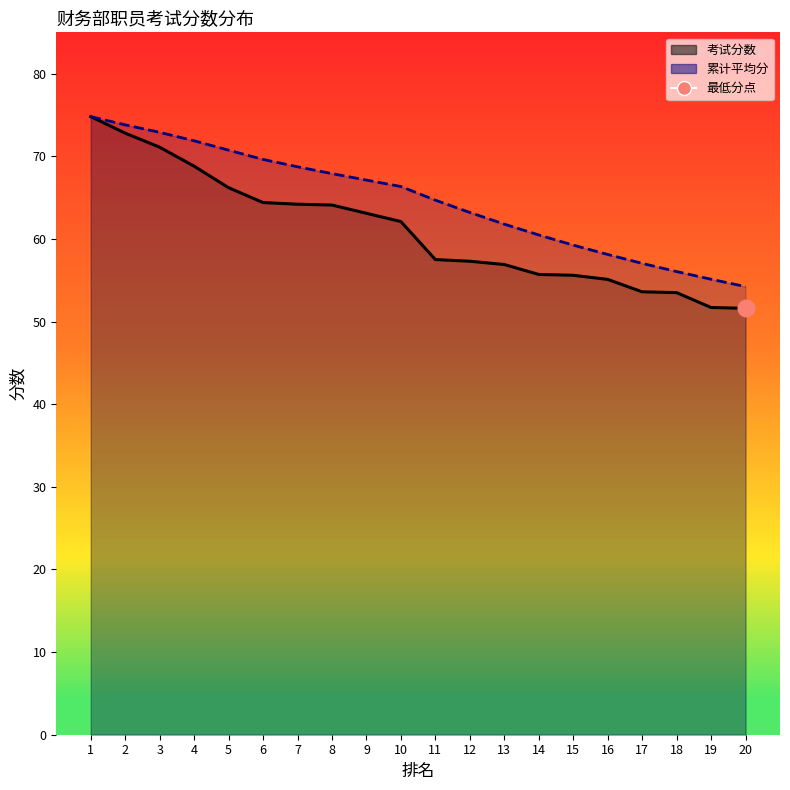

What is the difference between the 累计平均分线 values at 14 and 1?

14.3